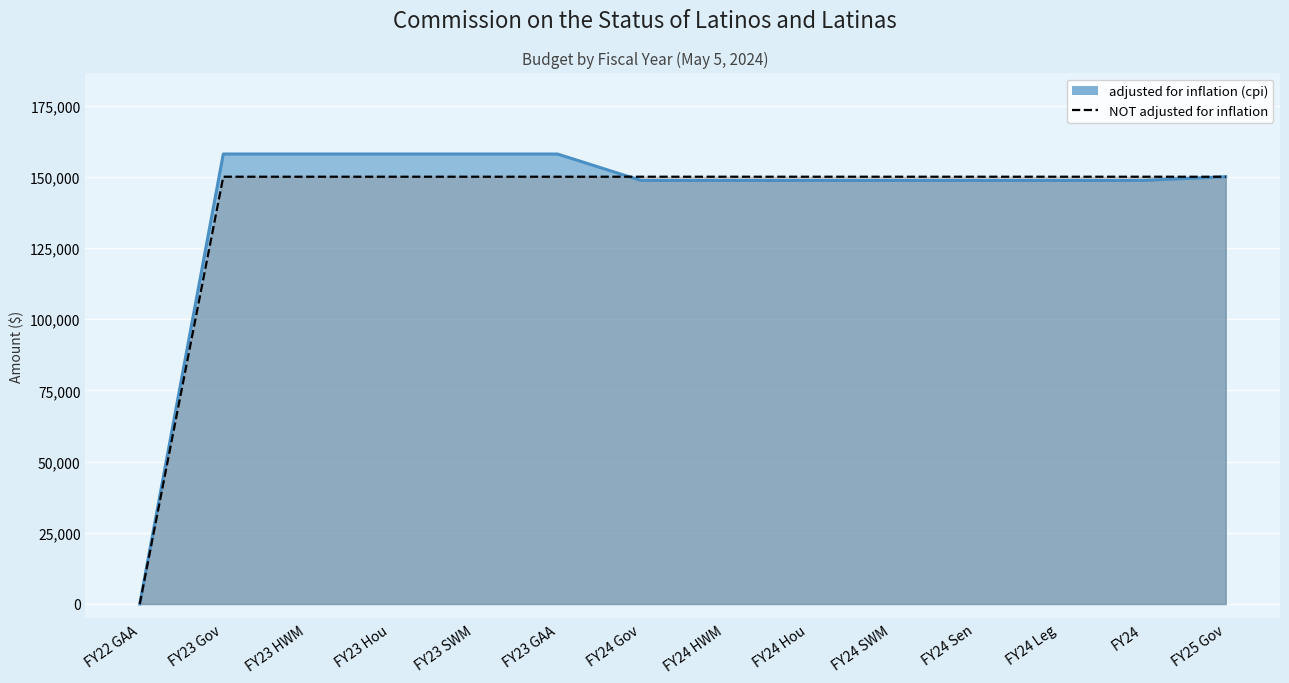

Rank the series by their maximum value, from lowest to highest.

NOT adjusted for inflation, adjusted for inflation (cpi)